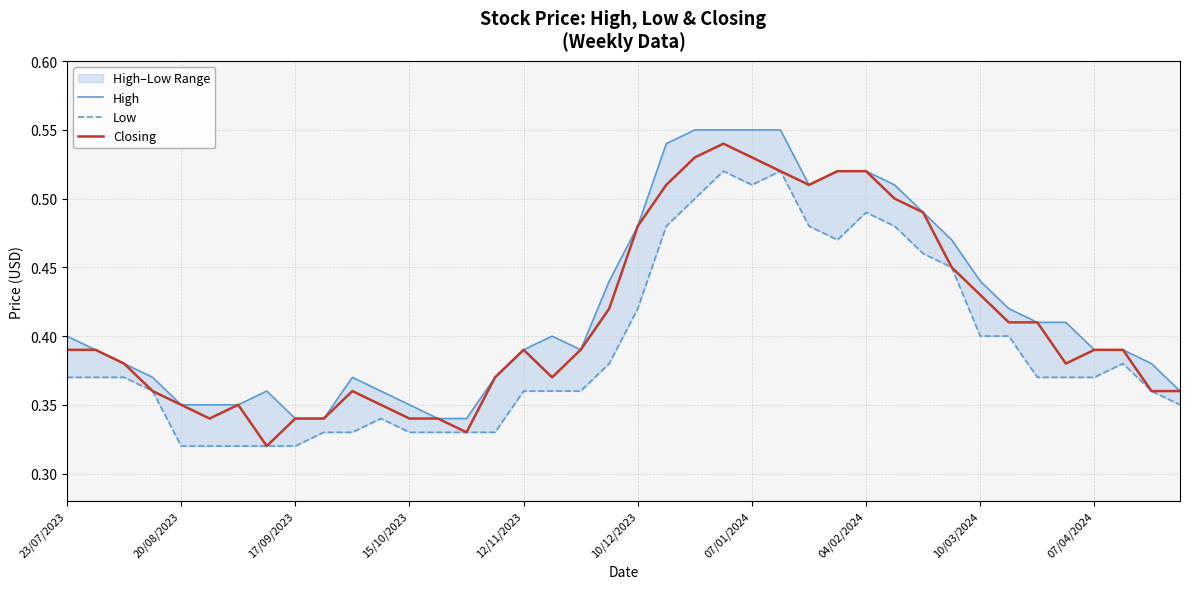

How many categories are shown in the chart?

40